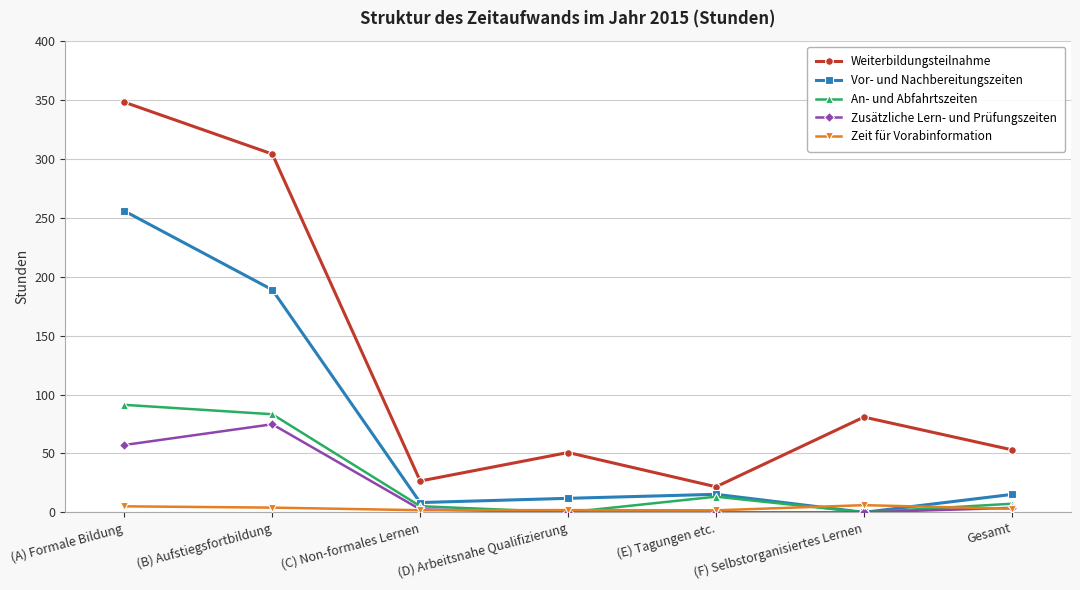

Does the chart have visible grid lines?

Yes